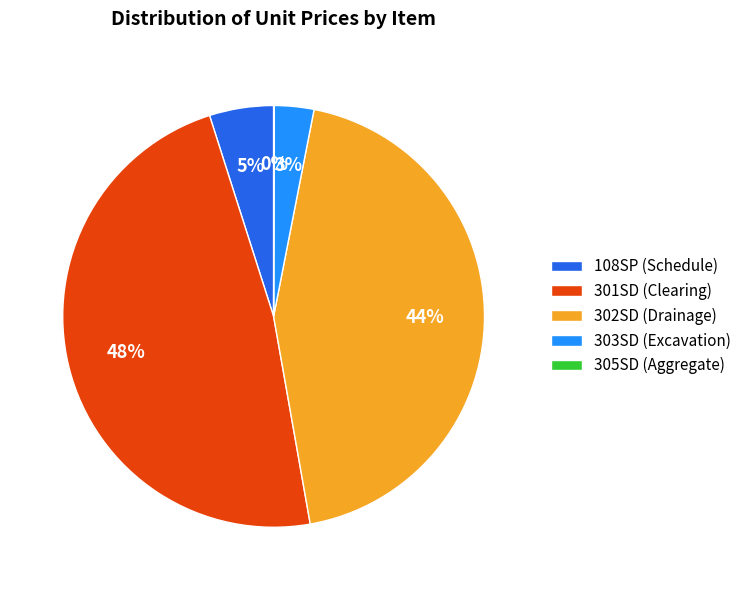

Is the sum of 302SD (Drainage) and 108SP (Schedule) greater than half?

No